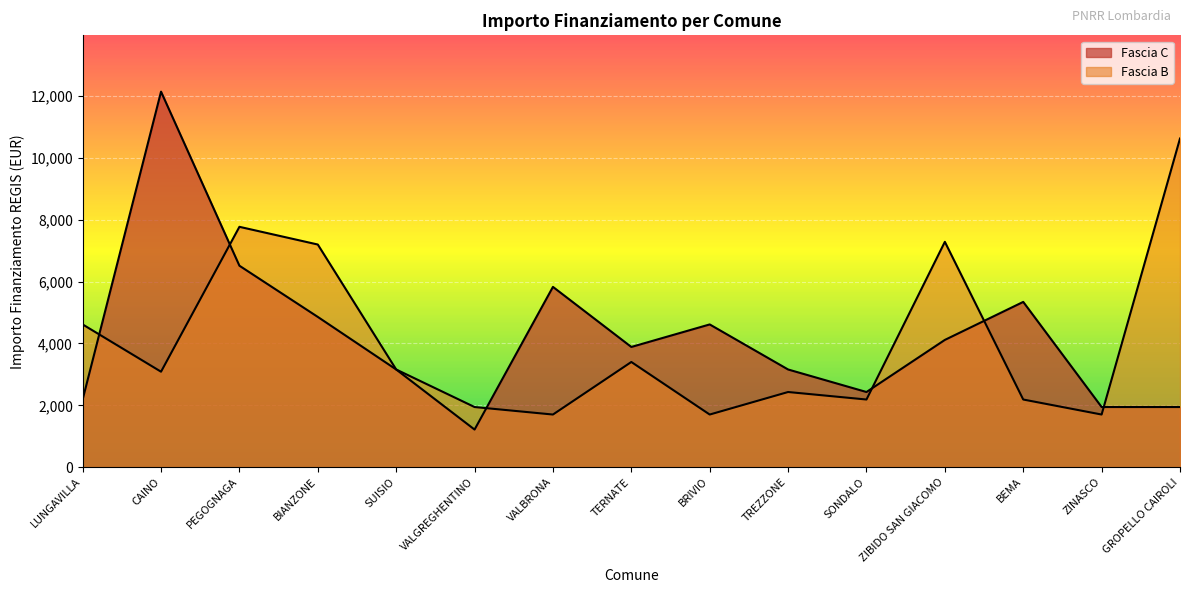

Reading right to left, extract all data points from this chart.

Fascia C: 1944	1944	5346	4116	2430	3159	4617	3888	5832	1215	3159	4860	6517	12150	2187
Fascia B: 10633	1701	2187	7290	2187	2430	1701	3402	1701	1944	3159	7203	7776	3087	4617